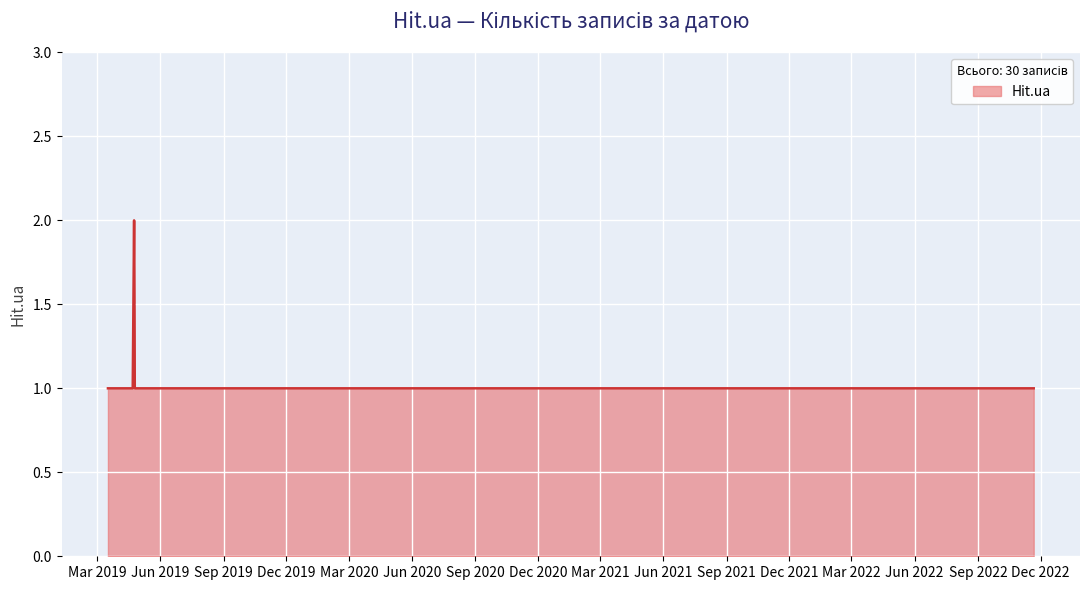

Count the values in the range 1 to 2.

29